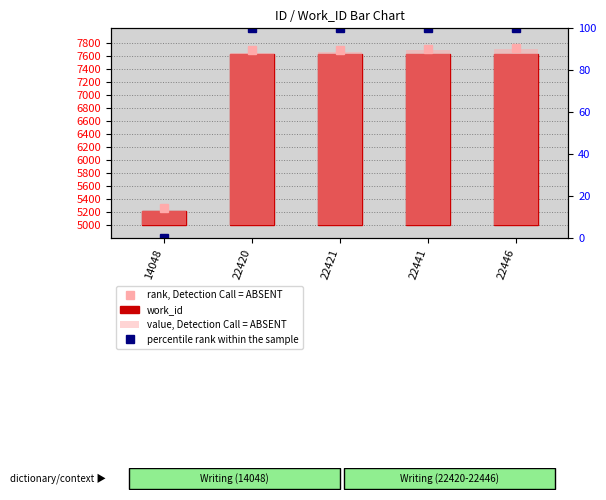

Which series has the largest total across all categories?

rank, Detection Call = ABSENT